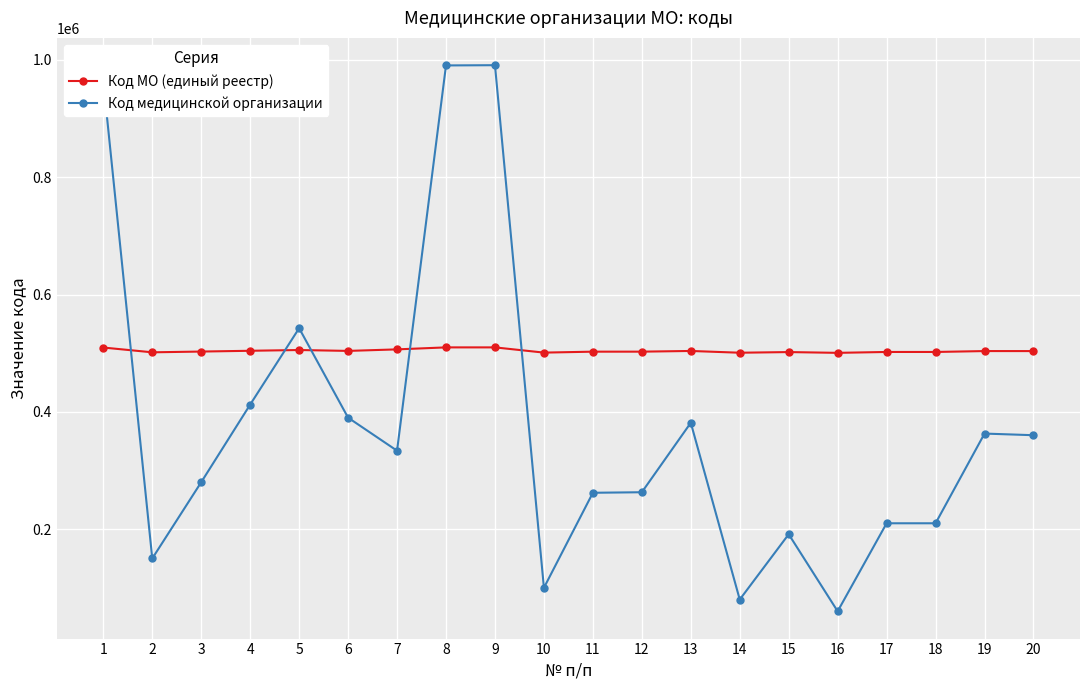

What is the difference between the second highest and second lowest values in the Код МО (единый реестр) series?

9104